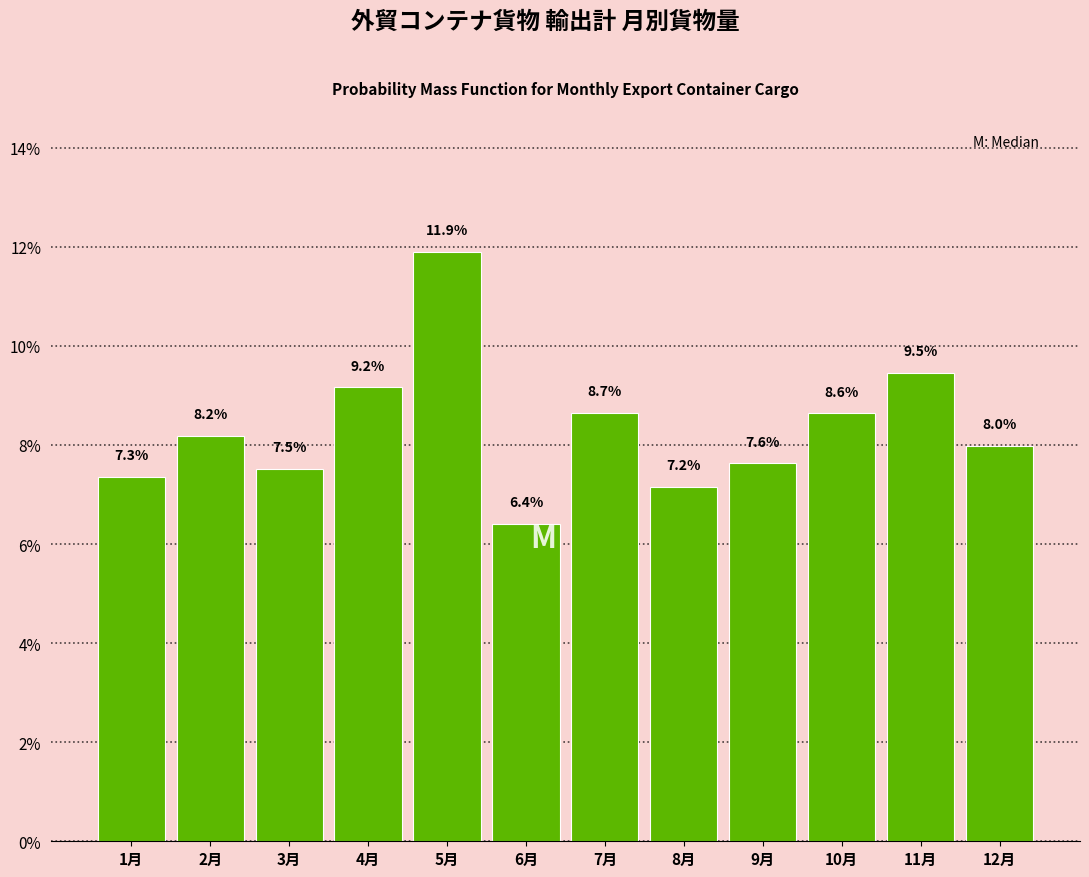

Reading right to left, what are all the values shown in this chart?

8.0	9.5	8.6	7.6	7.2	8.7	6.4	11.9	9.2	7.5	8.2	7.3